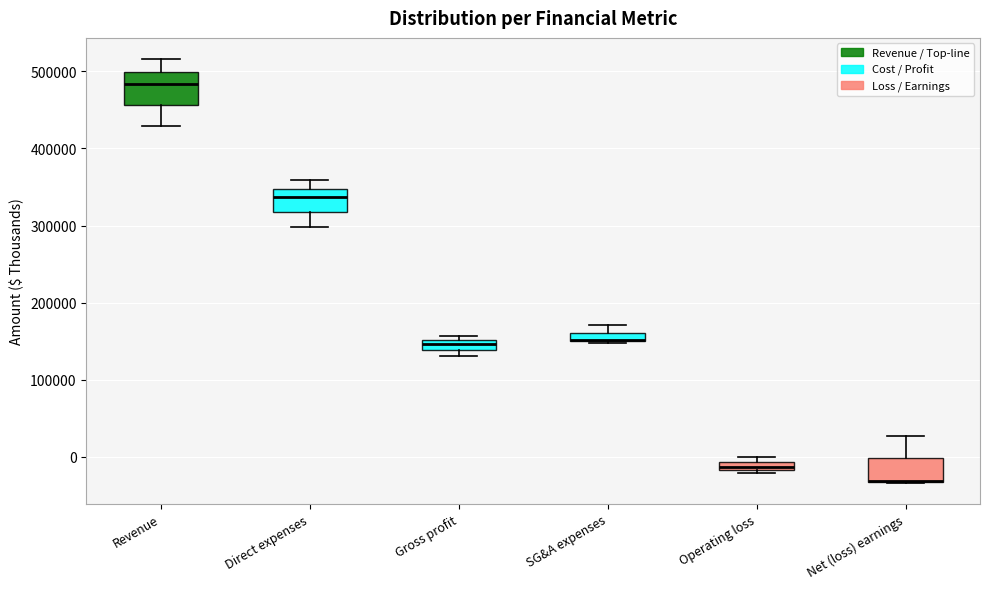

Comparing the boxes themselves (not the whiskers), which one is the tallest?

Revenue